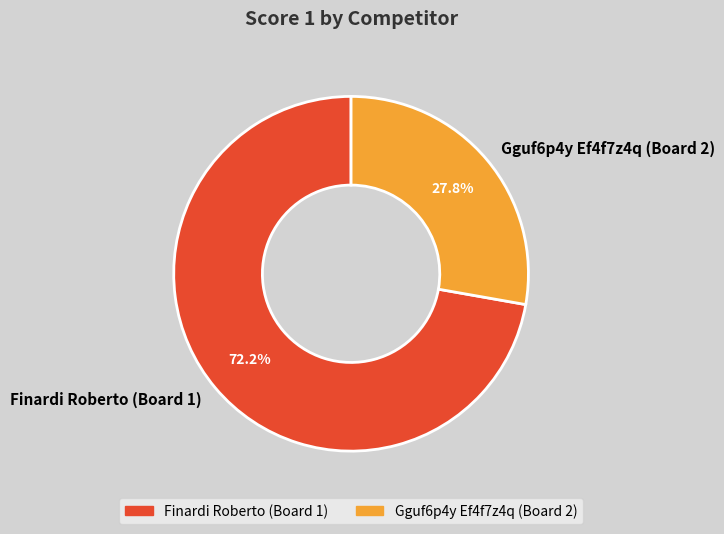

Which slice is the largest?

Finardi Roberto (Board 1)